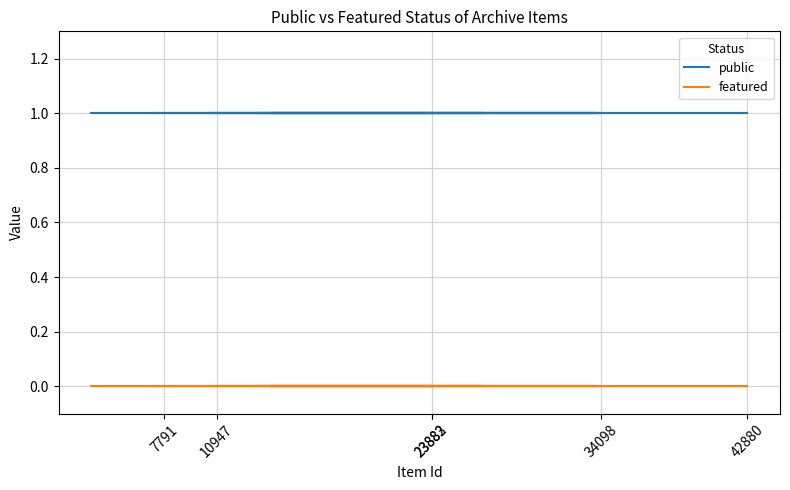

Rank the series by their average value, from lowest to highest.

featured, public